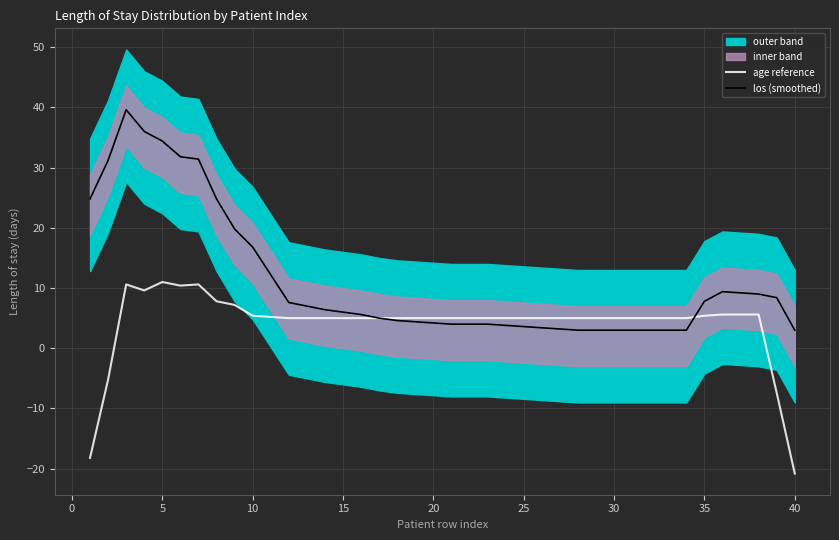

True or false: los (smoothed) has a value of 16.8 at 10.

True